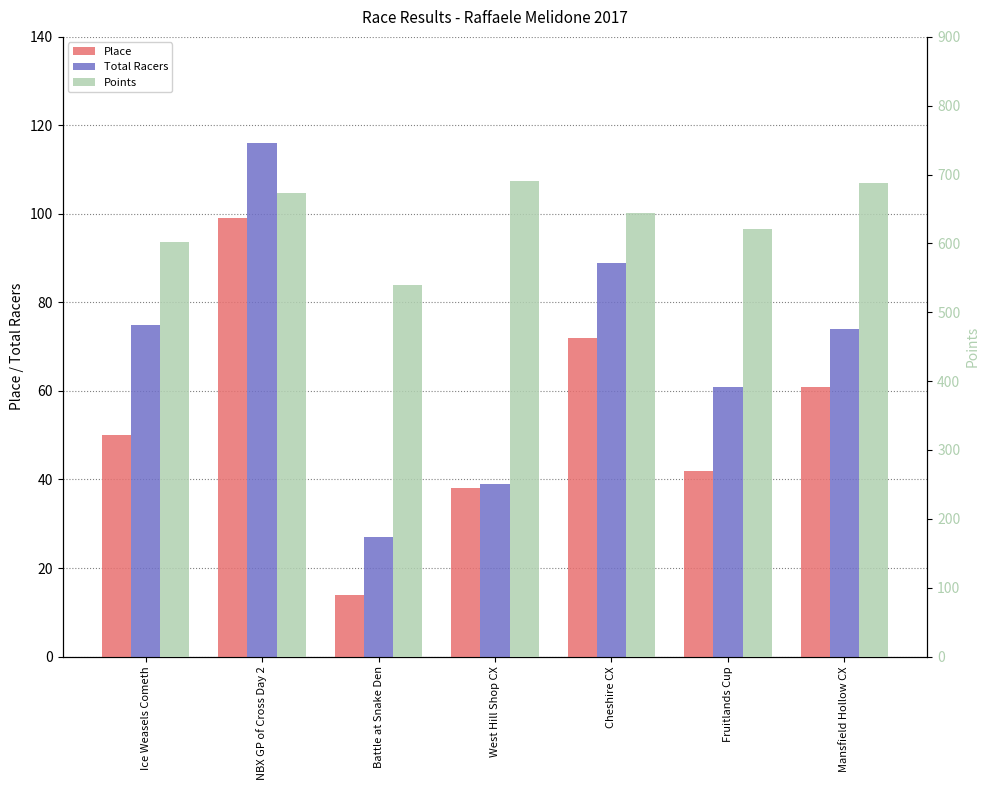

Reading left to right, transcribe all the data shown in this chart.

Place: Ice Weasels Cometh=50.0	NBX GP of Cross Day 2=99.0	Battle at Snake Den=14.0	West Hill Shop CX=38.0	Cheshire CX=72.0	Fruitlands Cup=42.0	Mansfield Hollow CX=61.0
Total Racers: Ice Weasels Cometh=75.0	NBX GP of Cross Day 2=116.0	Battle at Snake Den=27.0	West Hill Shop CX=39.0	Cheshire CX=89.0	Fruitlands Cup=61.0	Mansfield Hollow CX=74.0
Points: Ice Weasels Cometh=601.9	NBX GP of Cross Day 2=672.8	Battle at Snake Den=540.0	West Hill Shop CX=690.2	Cheshire CX=643.9	Fruitlands Cup=621.5	Mansfield Hollow CX=687.5